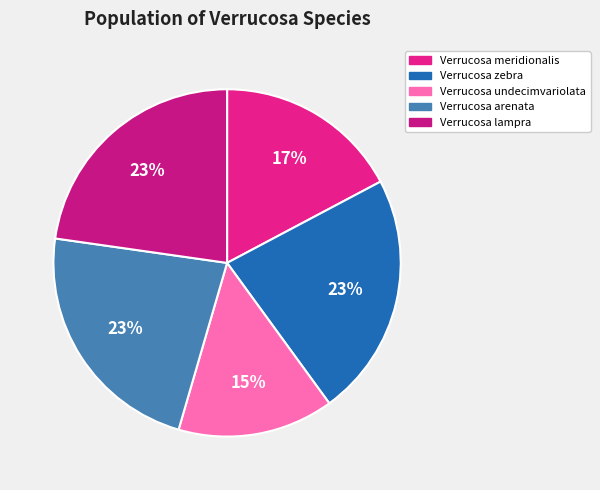

Count the number of slices in the pie.

5